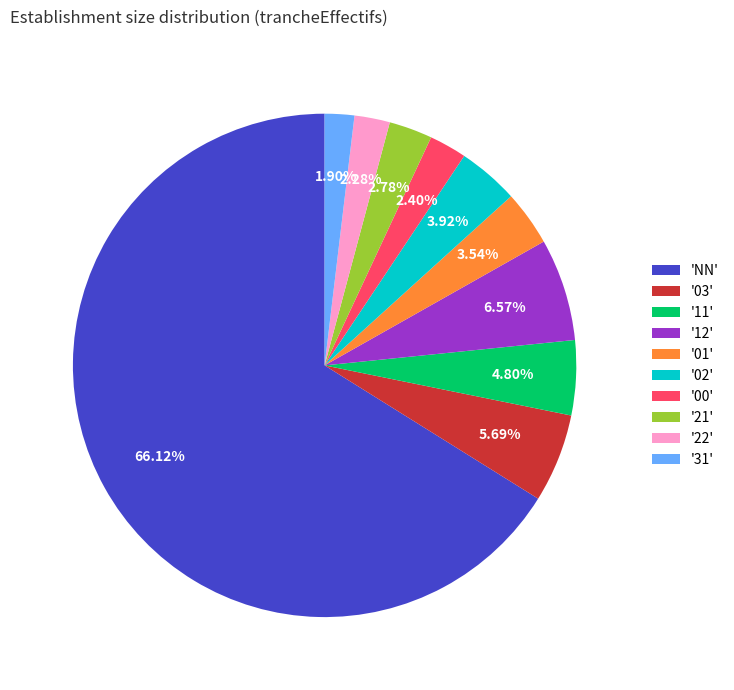

Which category accounts for the majority?

'NN'